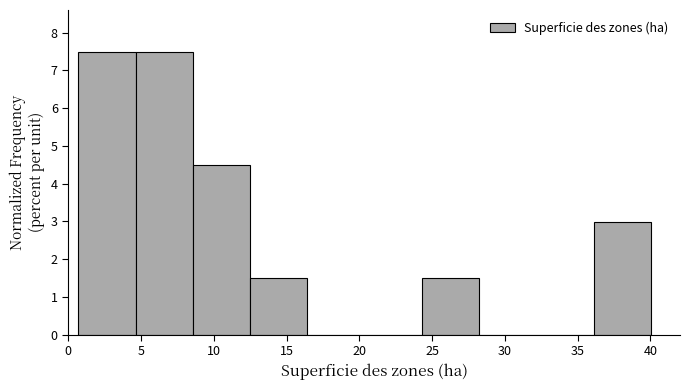

How tall is the bar that spans 36.0 to 40.0 on the x-axis? Neither the bar edges nor the heights are printed on the chart, so give them approximately, as read against the axes.

3.0